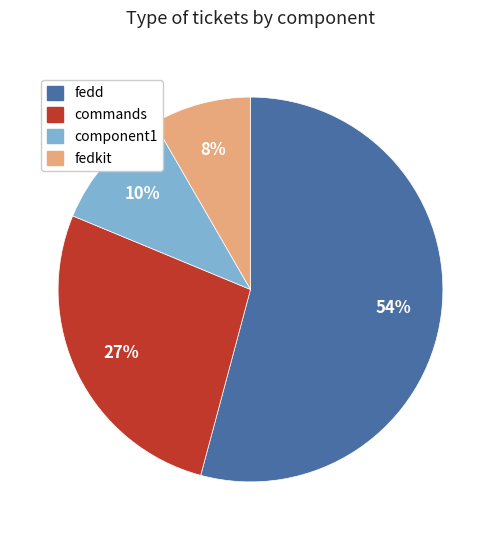

Is it true that fedd is 54% of the pie?

True